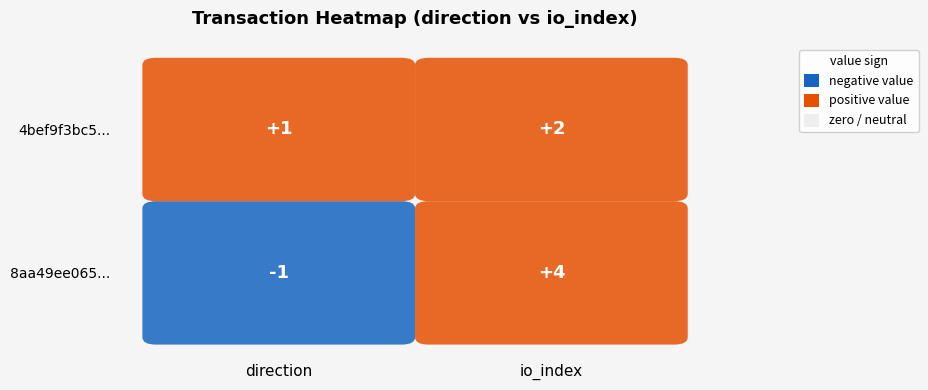

The 8aa49ee065d4bc61a29718eca639495c1f79763 series shows 4 at 1. True or false?

True